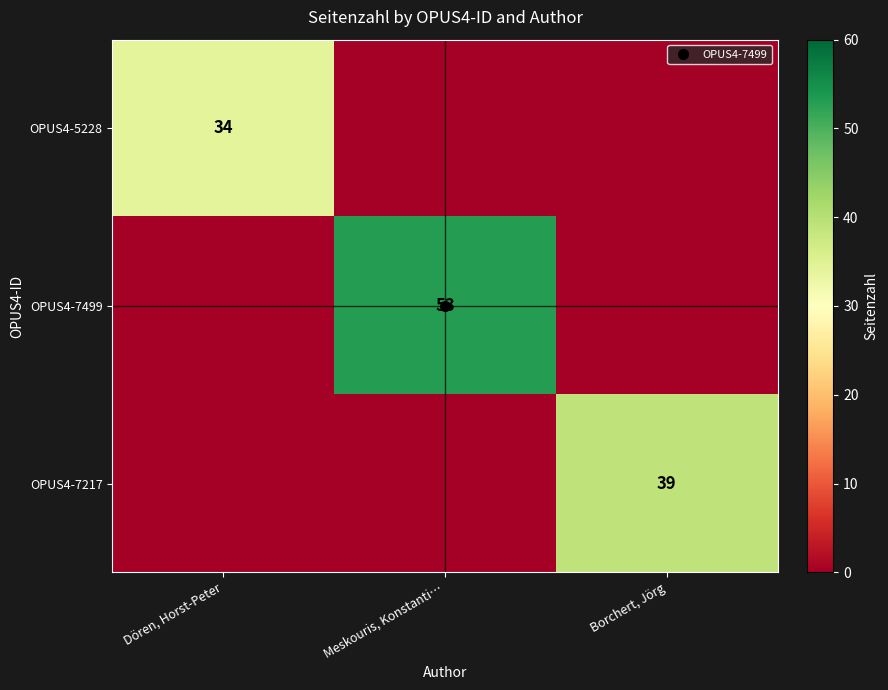

Between Dören, Horst-Peter and Borchert, Jörg, which is larger?

Dören, Horst-Peter